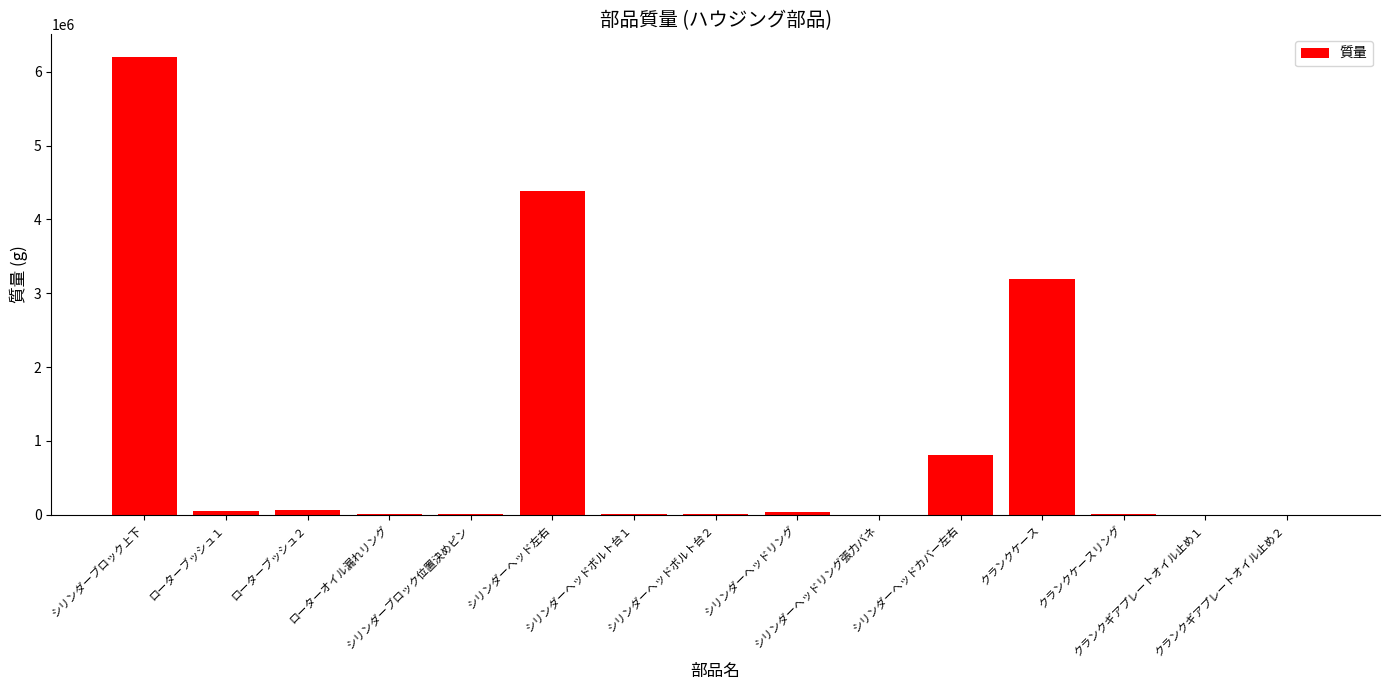

Are the bars horizontal?

No